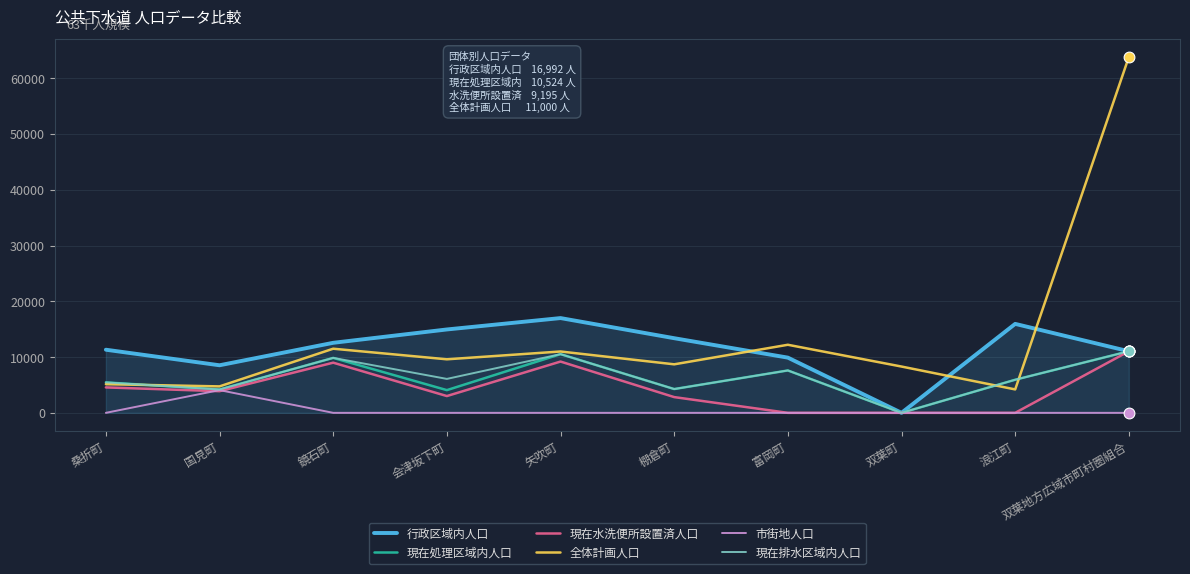

Which series has the largest range (max minus min)?

全体計画人口